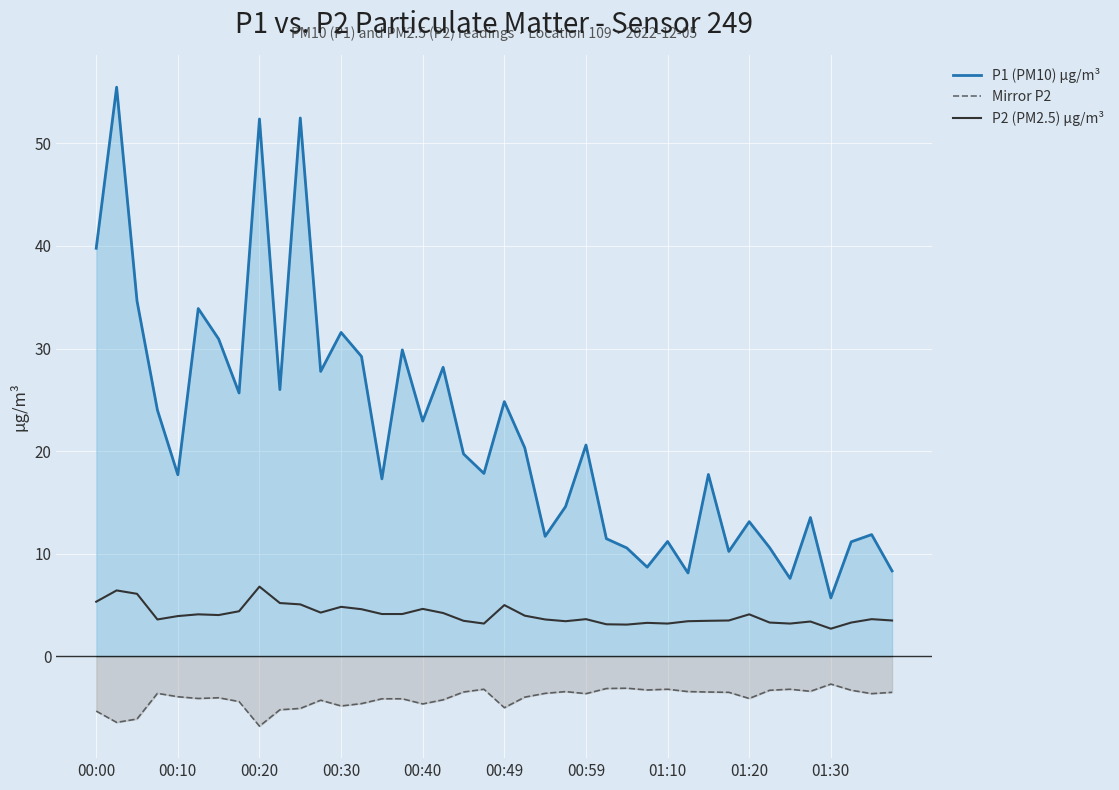

True or false: P2 (PM2.5) µg/m³ has a value of 3.6 at 38.

True